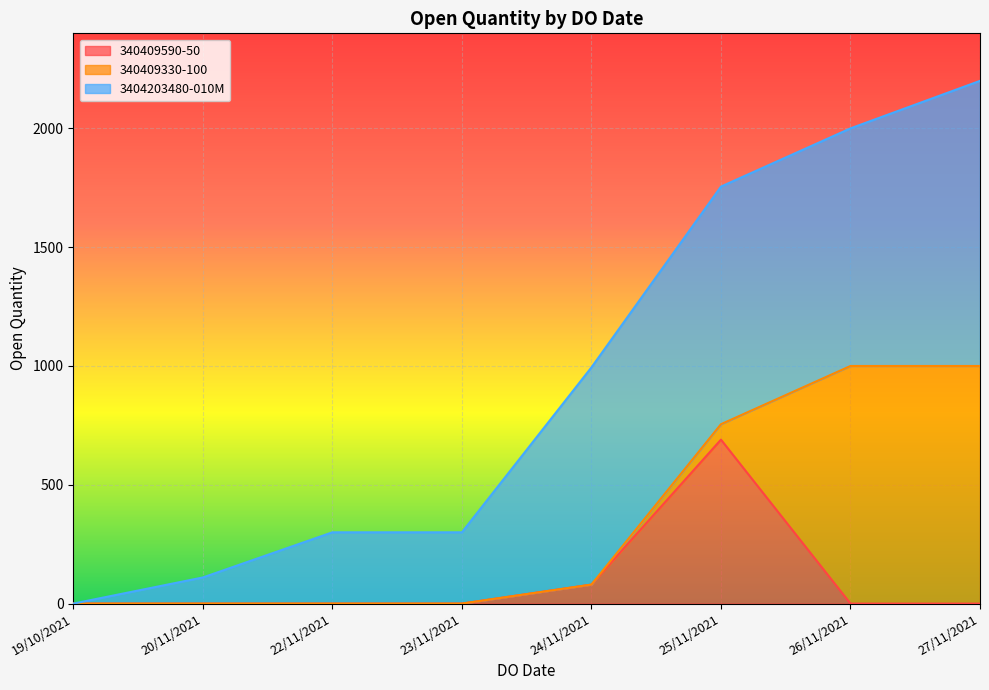

What is the smallest value displayed?

1